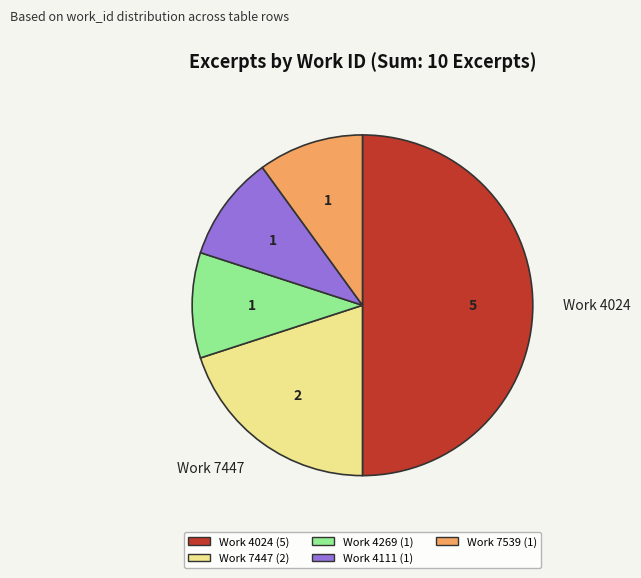

Does Work 7447 account for over 50% of the chart?

No